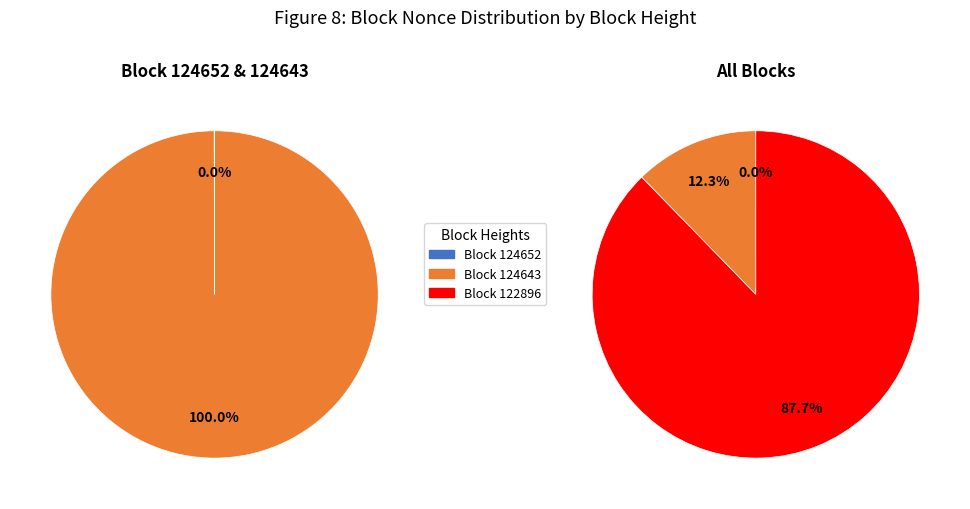

To the nearest percent, what is the difference between the largest and smallest slice percentages?

88%